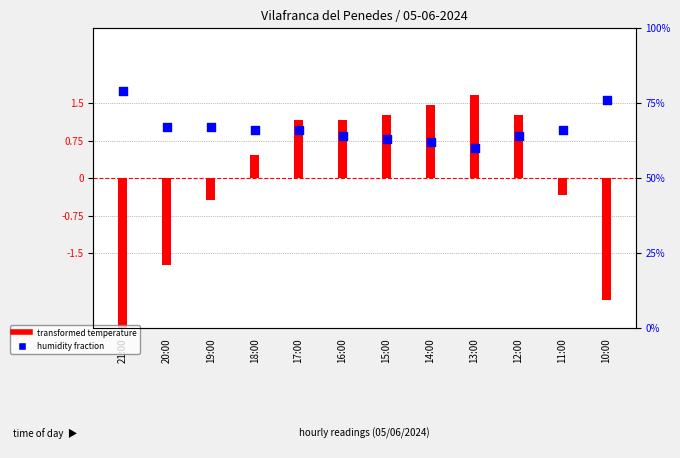

At how many categories does at least one series exceed -1?

12